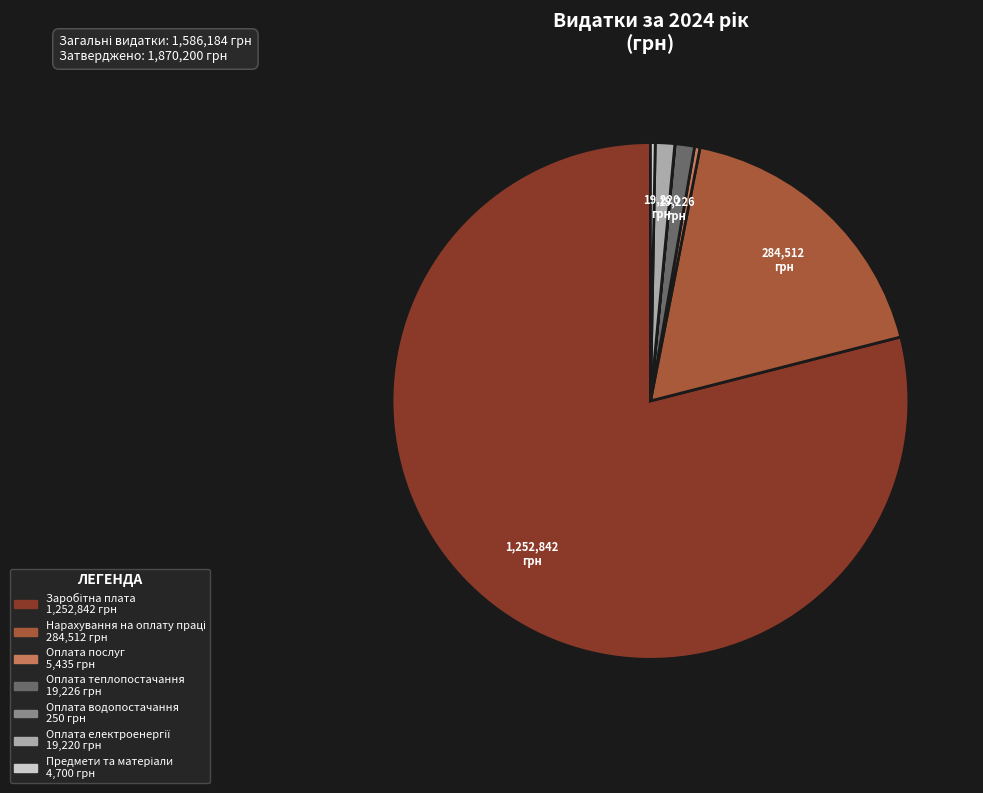

Is the sum of Оплата теплопостачання and Оплата послуг greater than half?

No